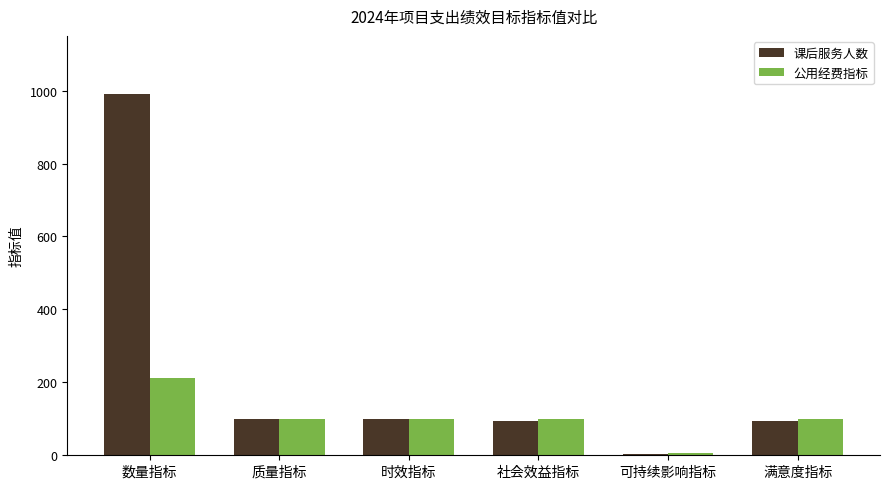

What value does the 课后服务人数 series have at 数量指标?

990